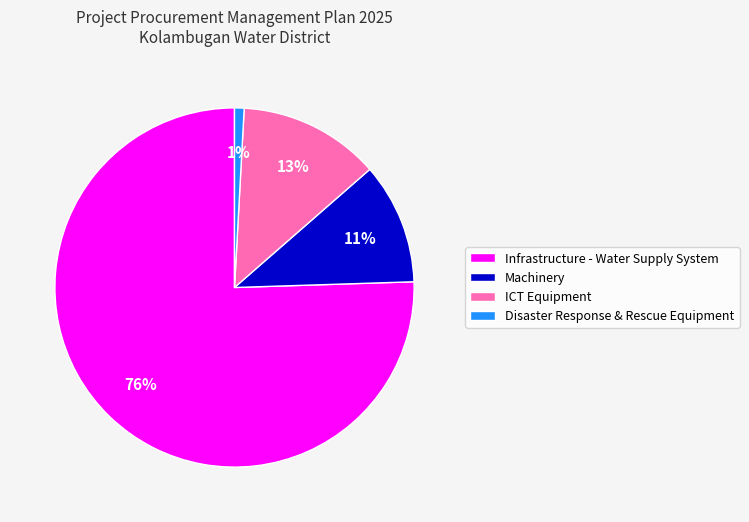

Is the sum of Machinery and ICT Equipment greater than half?

No